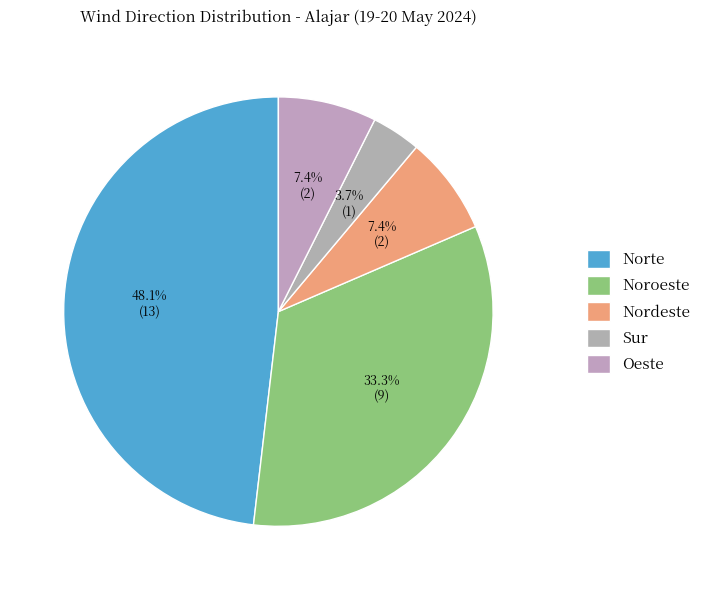

Approximately how many times larger is the value at Nordeste compared to Norte?

0.2